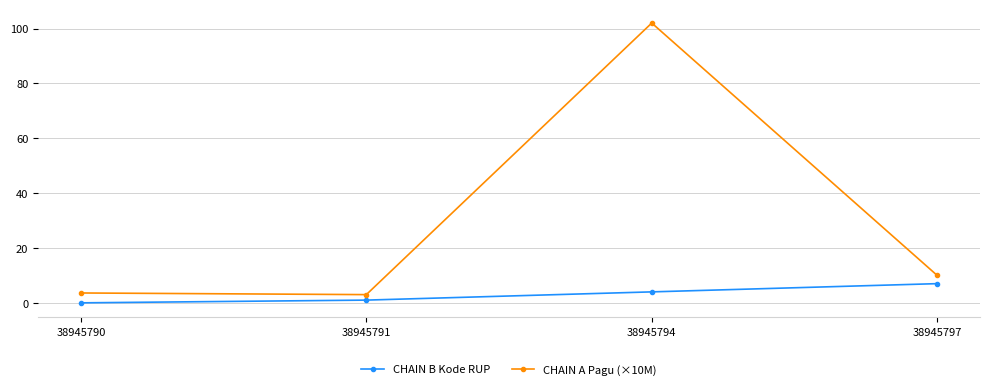

List the labels in order of CHAIN B Kode RUP value, largest first.

38945797, 38945794, 38945791, 38945790